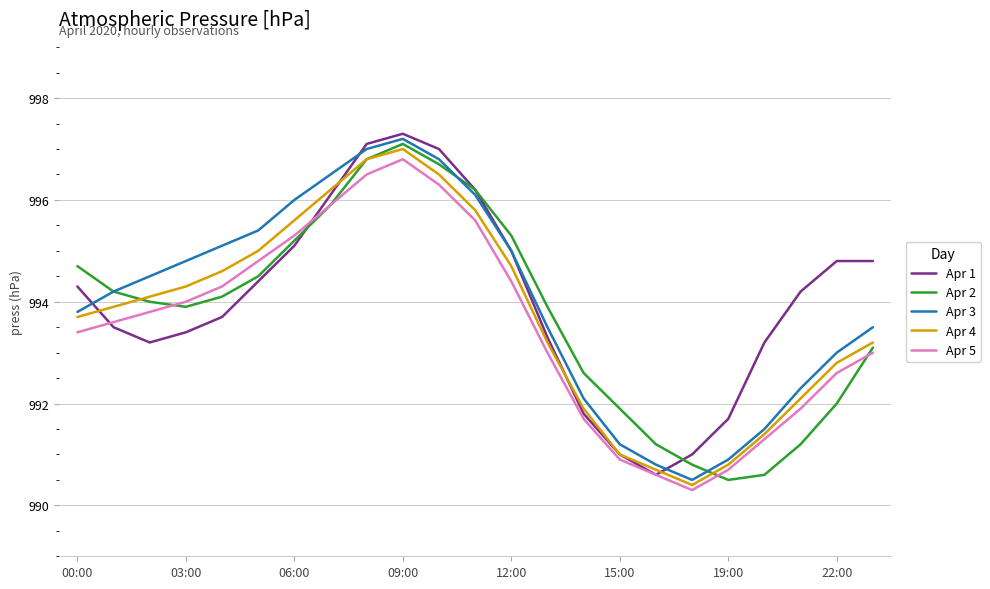

True or false: Apr 5 and Apr 3 intersect in this chart.

False